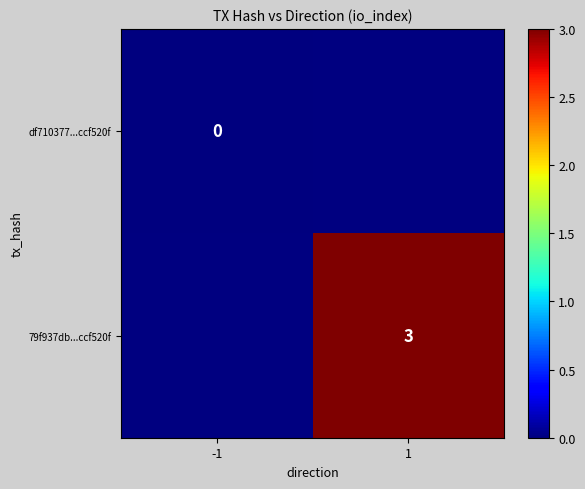

True or false: 79f937db...ccf520f has a value of 3 at 1.

True